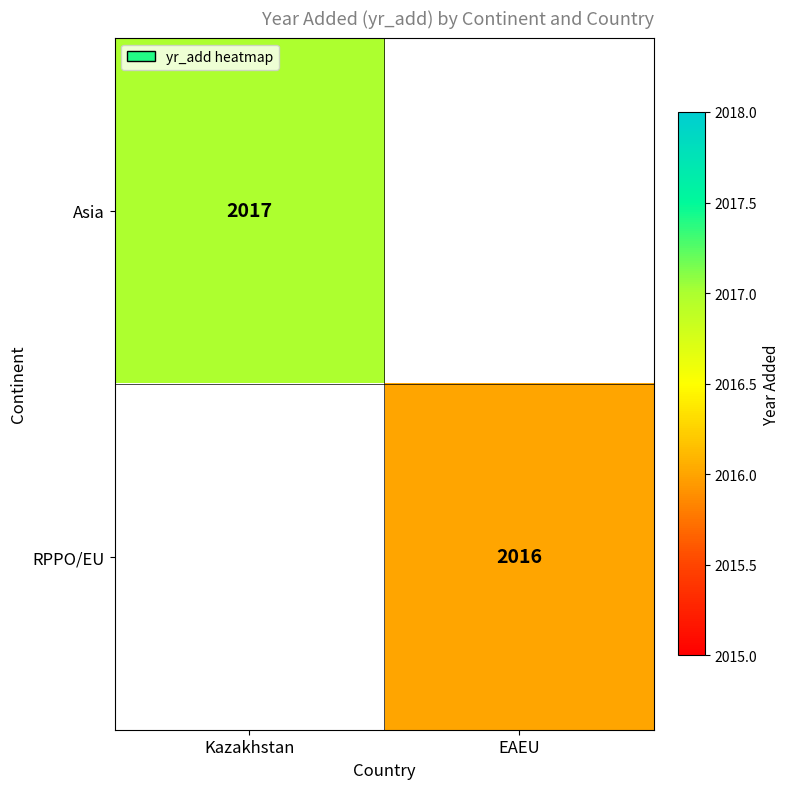

Which label corresponds to the smallest value in the chart?

EAEU